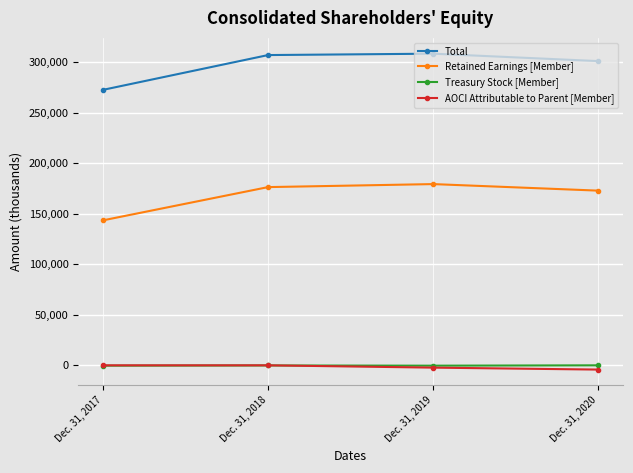

At Dec. 31, 2020, list the series in order from largest to smallest.

Total, Retained Earnings [Member], Treasury Stock [Member], AOCI Attributable to Parent [Member]